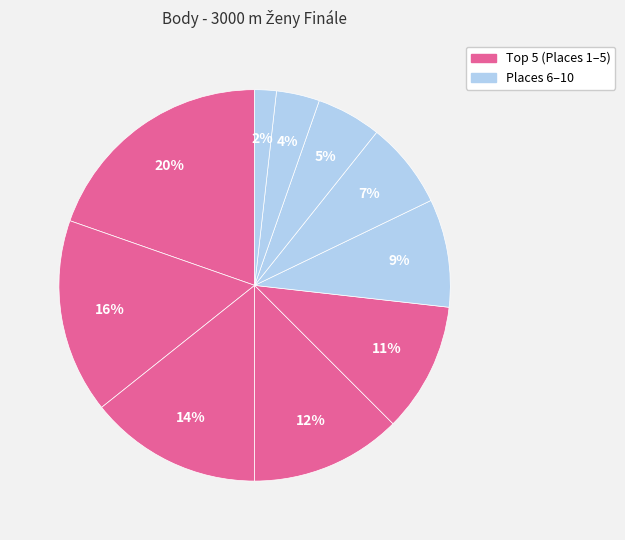

To the nearest percent, what is the average slice percentage?

10%